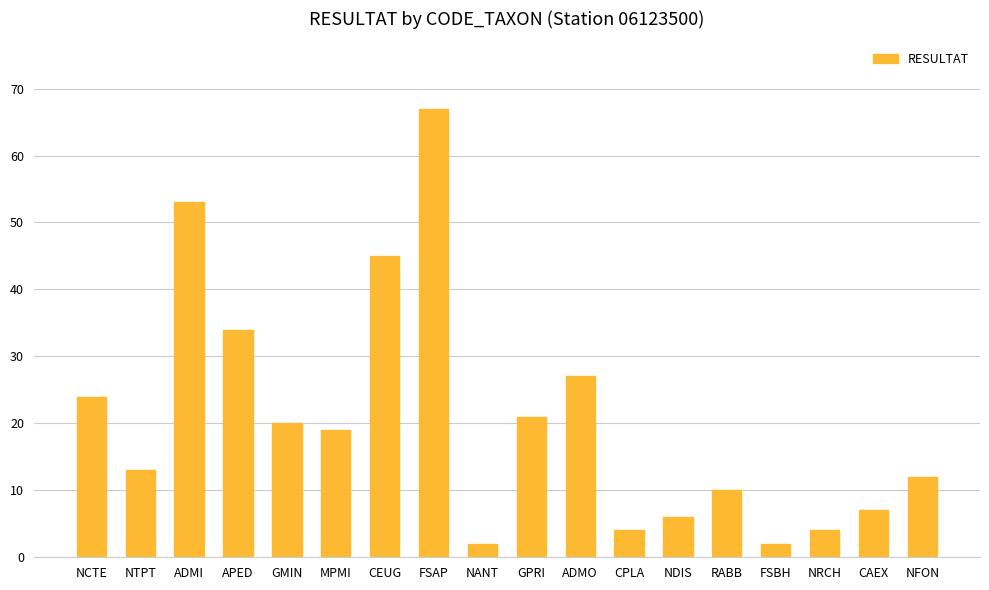

Is it true that the value at RABB is 10?

True